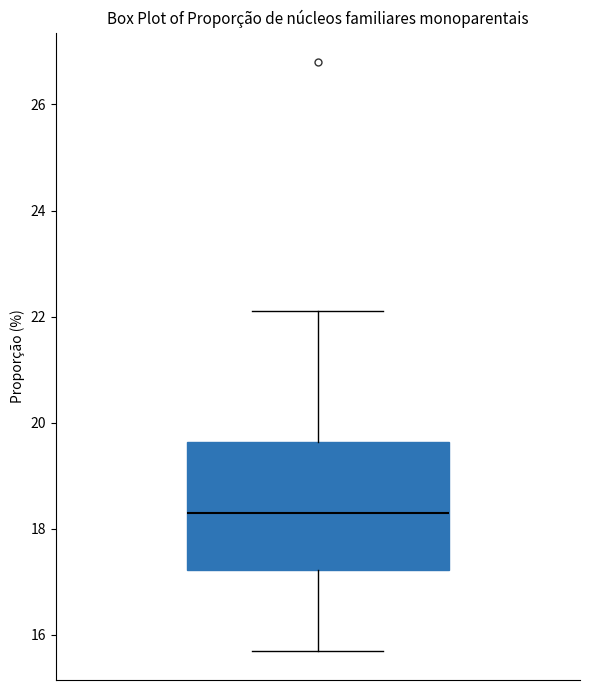

Where does the upper whisker of the box end on the y-axis? The values are not printed on the chart, so give them approximately, as read against the axis.

22.2